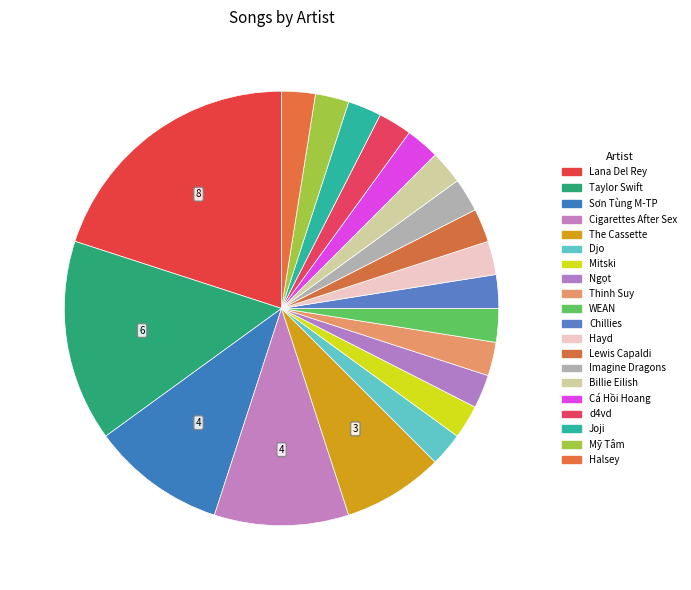

To the nearest percent, what portion does WEAN represent?

2%